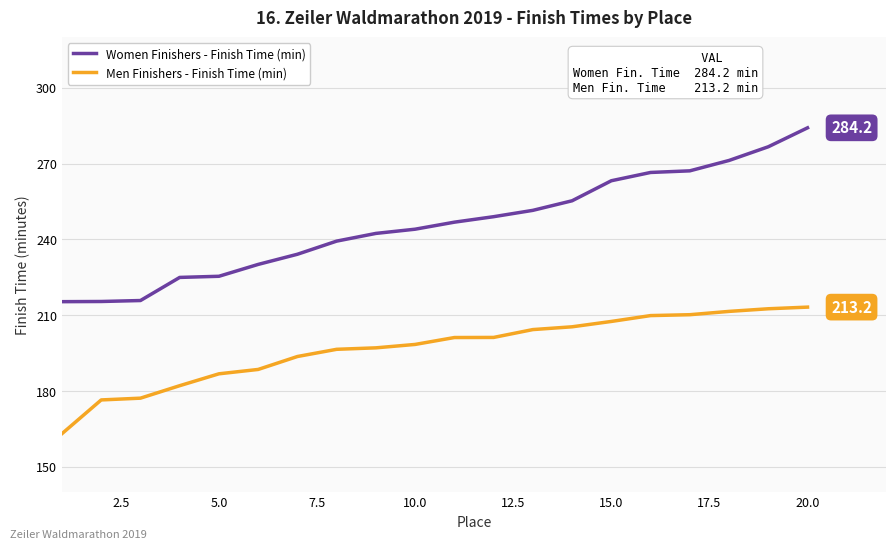

True or false: Men Finishers - Finish Time (min) and Women Finishers - Finish Time (min) cross at least once.

False